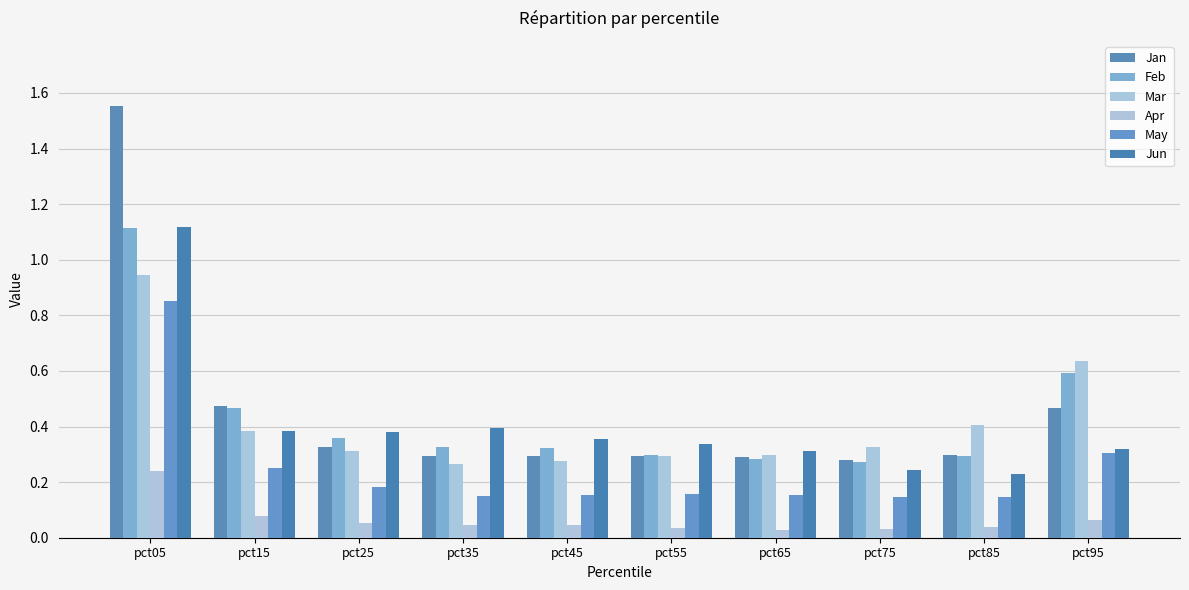

Which series has the largest total across all categories?

Jan